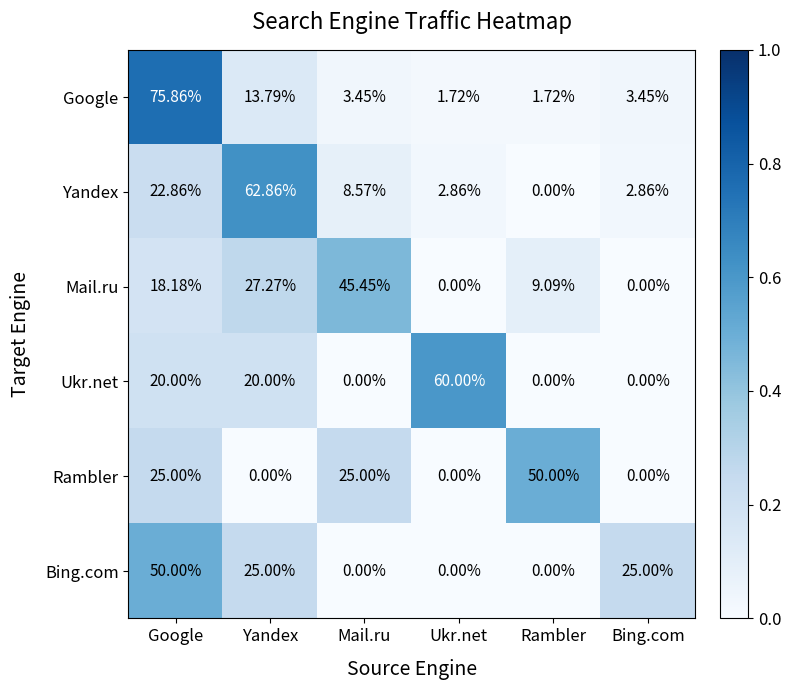

At which category does the chart reach its peak across all series?

Google